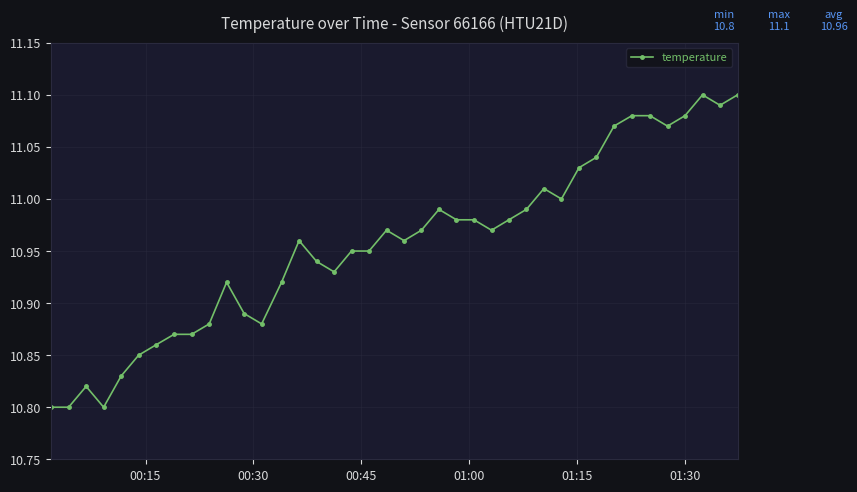

What is the difference between the second highest and minimum values?

0.3